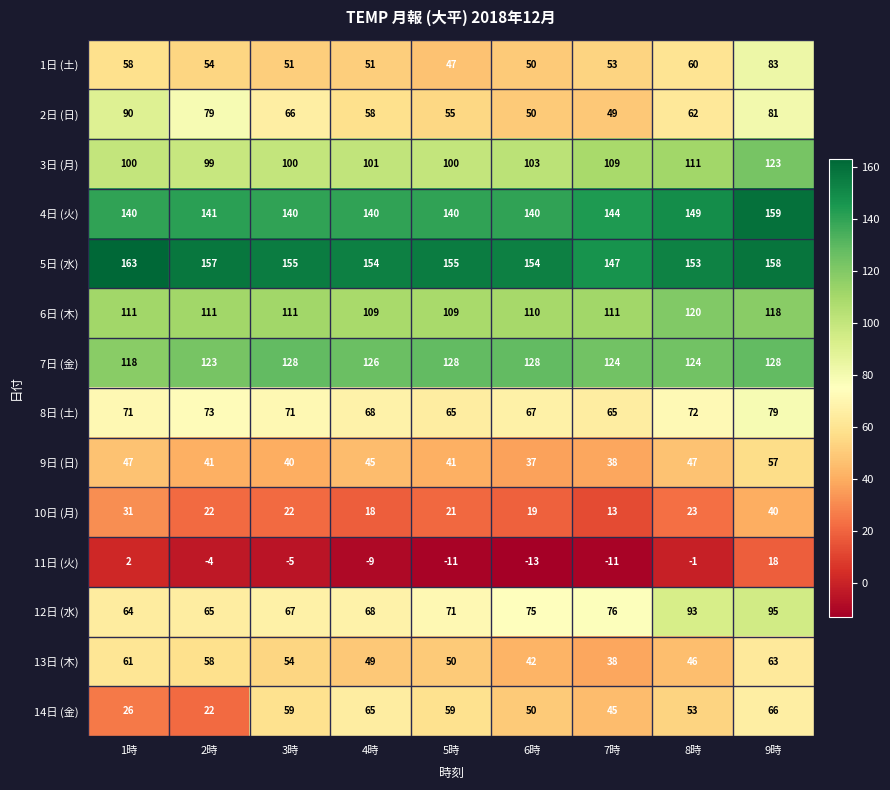

Is it true that 13日 (木) equals 16 at 5時?

False